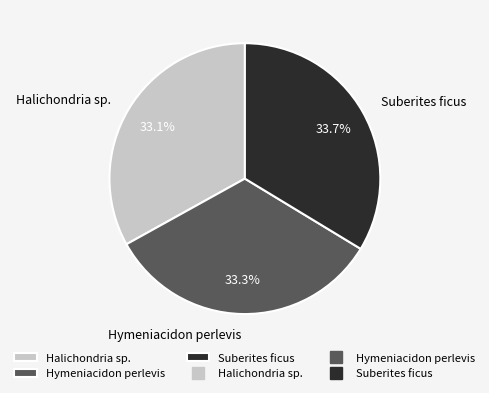

What is the total percentage of Halichondria sp. and Suberites ficus?

66.7%